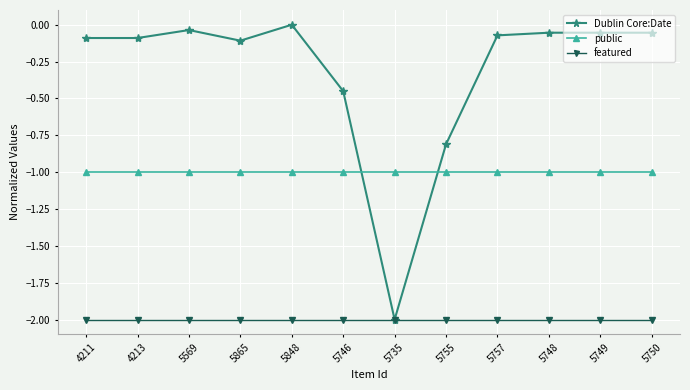

How many values in the Dublin Core:Date series are below 0?

11